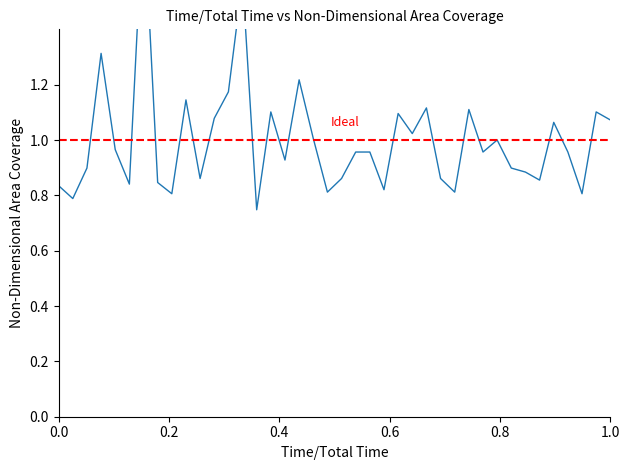

What is the value of the 8th point from the left?

0.8